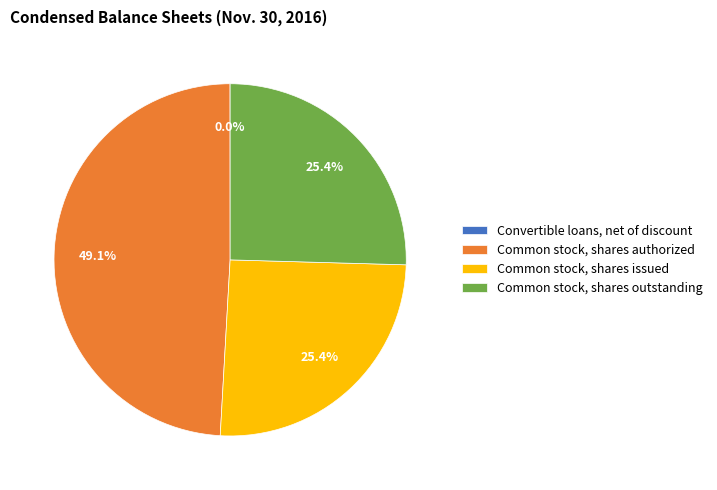

Which has a higher value, Common stock, shares issued or Common stock, shares authorized?

Common stock, shares authorized